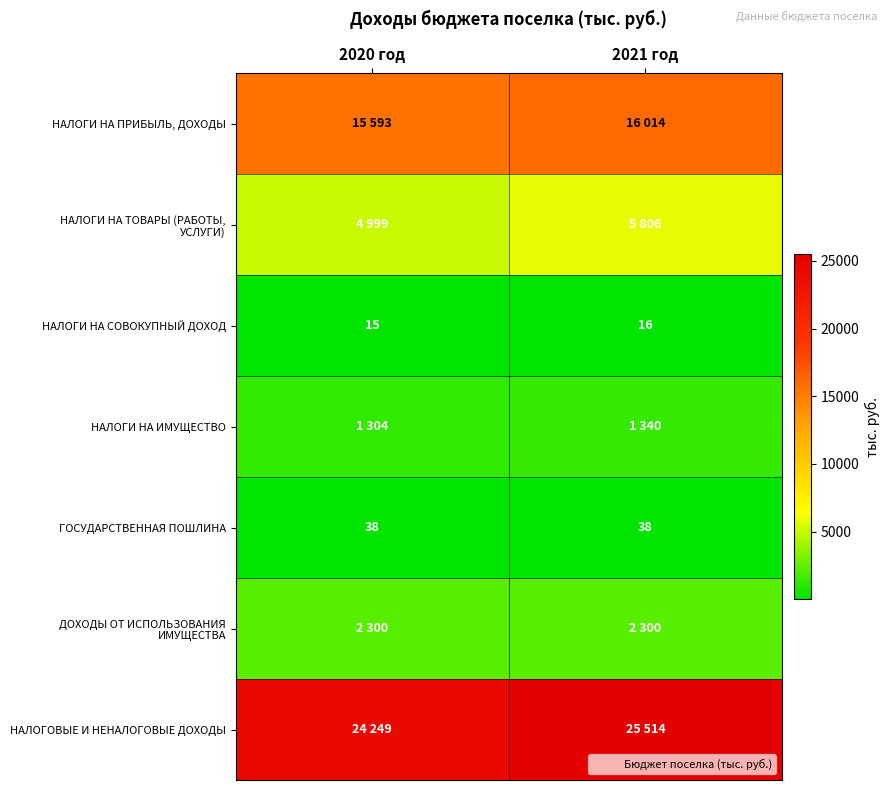

At which category is the sum across all series the highest?

2021 год